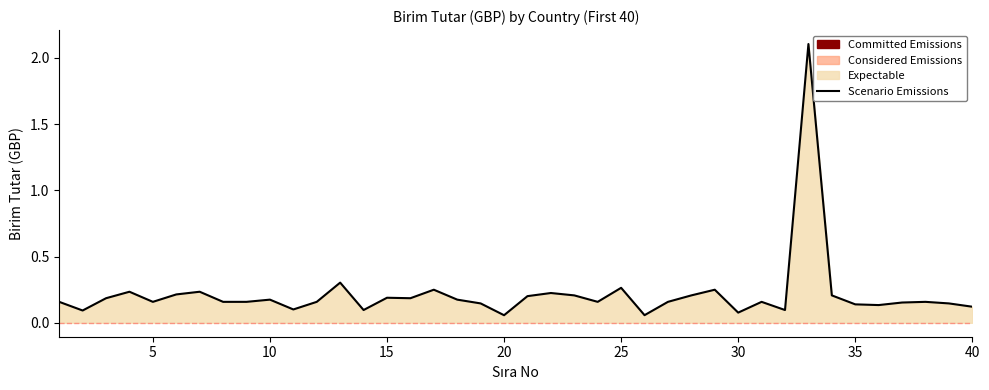

Reading right to left, what are all the values shown in this chart?

0.1	0.1	0.2	0.2	0.1	0.1	0.2	2.1	0.1	0.2	0.1	0.2	0.2	0.2	0.1	0.3	0.2	0.2	0.2	0.2	0.1	0.1	0.2	0.2	0.2	0.2	0.1	0.3	0.2	0.1	0.2	0.2	0.2	0.2	0.2	0.2	0.2	0.2	0.1	0.2